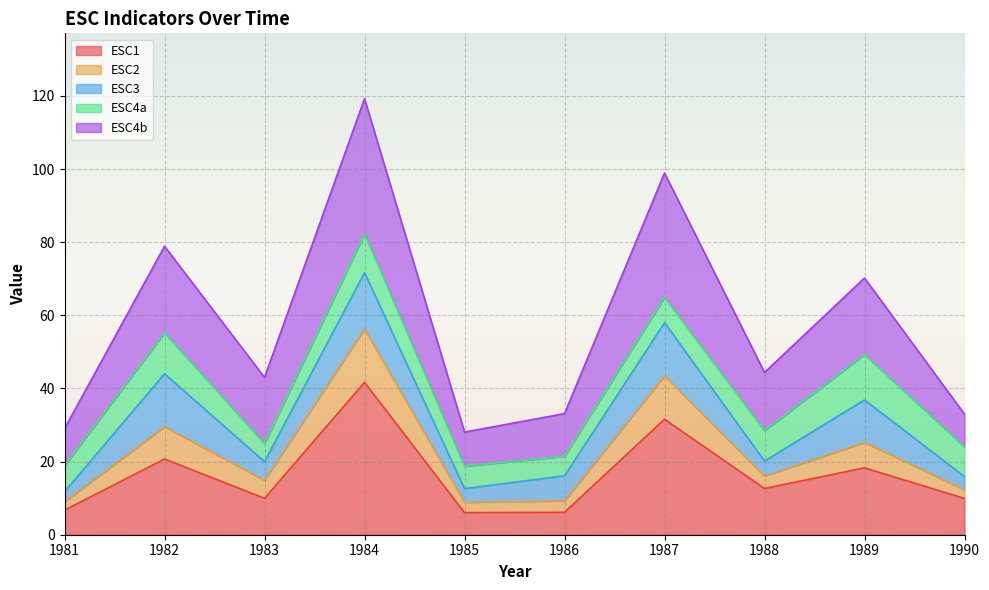

At which category does ESC4b reach its first local peak?

1982